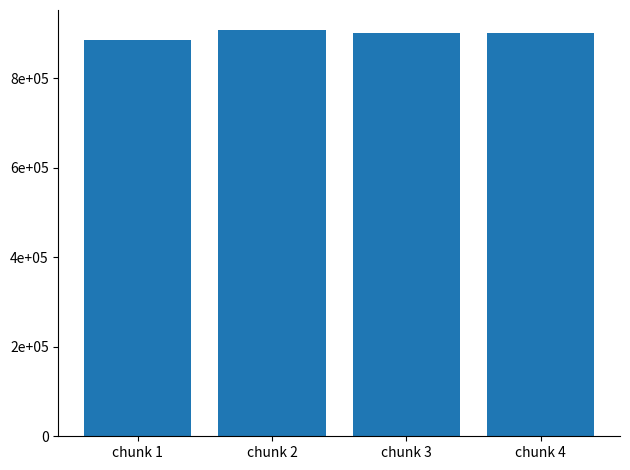

What is the change in value from chunk 1 to chunk 4?

+15972.2